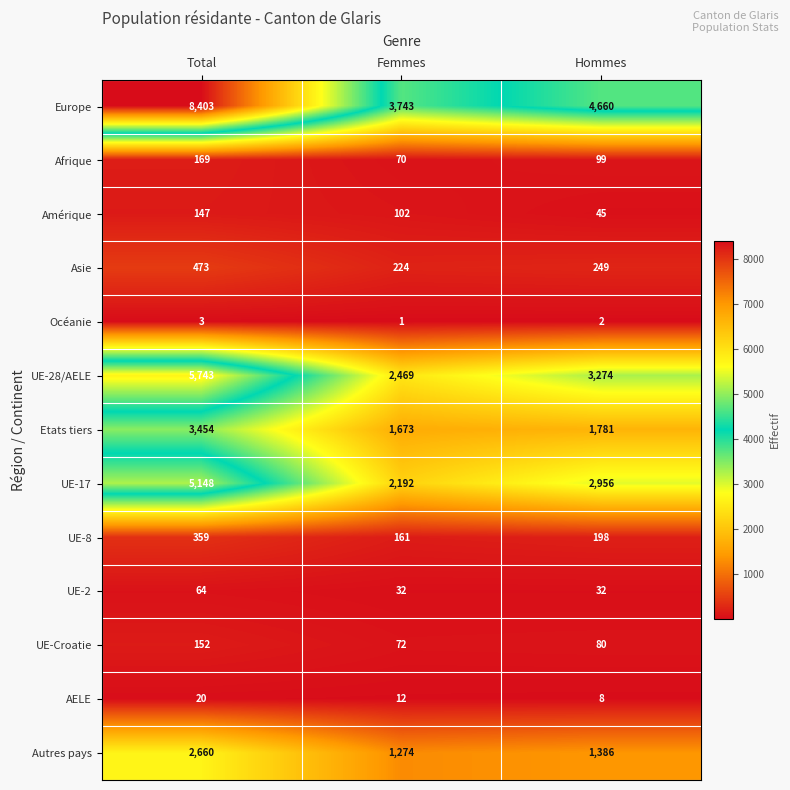

What is the highest value of the UE-17 series?

5148